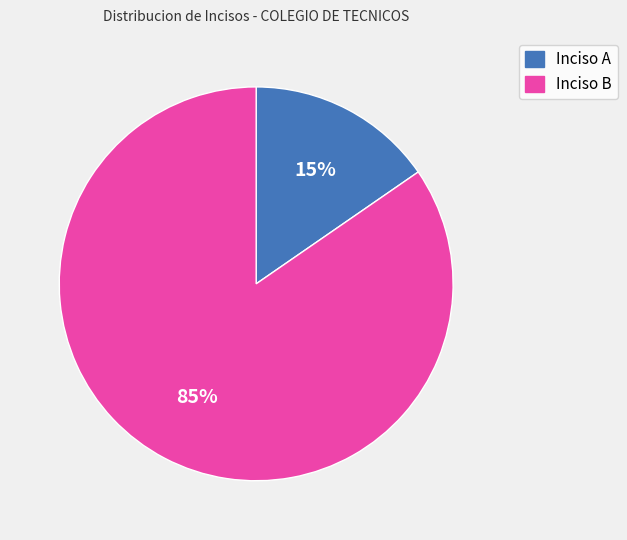

Does any single category account for the majority?

Yes